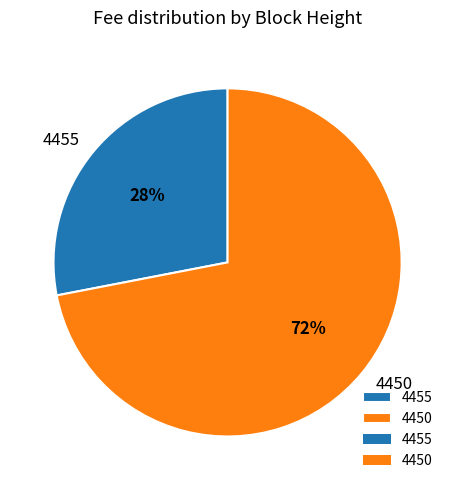

Combined, do 4450 and 4455 account for over 50%?

Yes